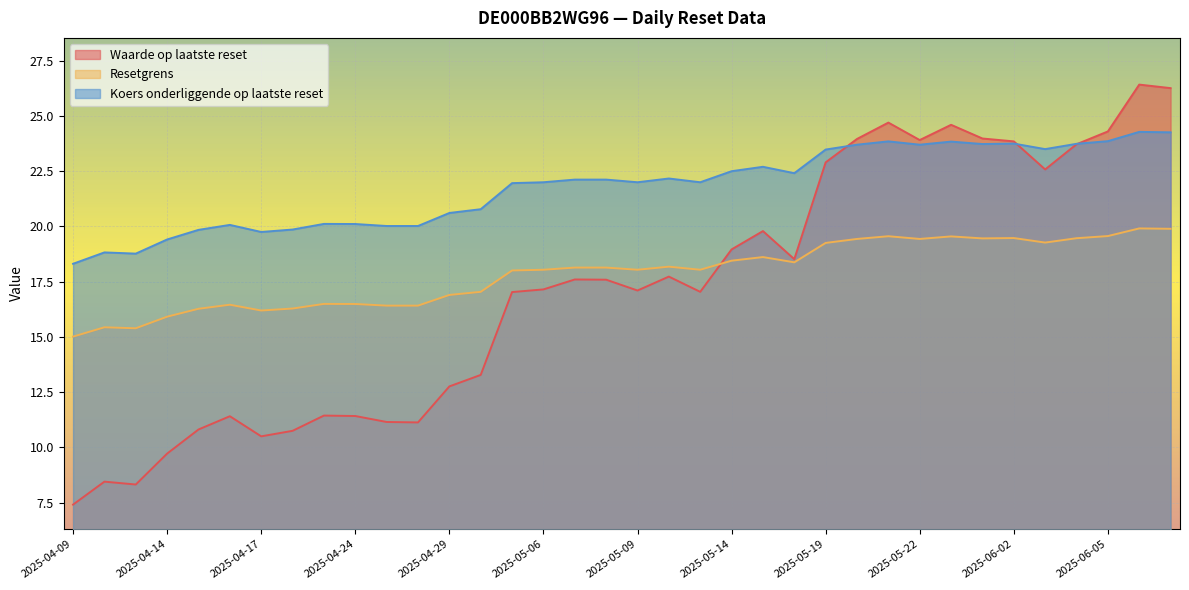

Does the chart display data point markers on the line(s)?

No